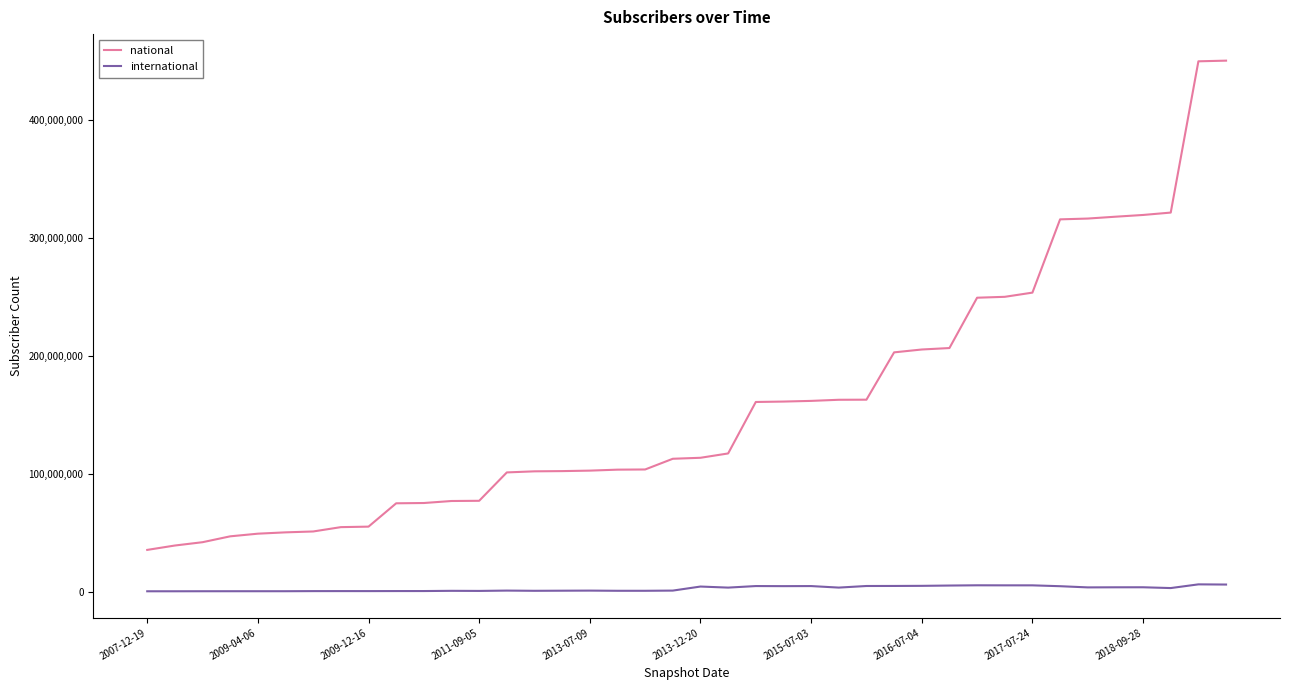

Which series has the widest spread of values?

national